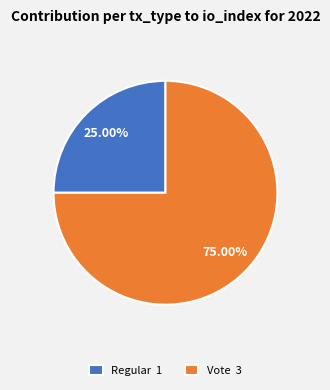

Combined, do Regular and Vote account for over 50%?

Yes